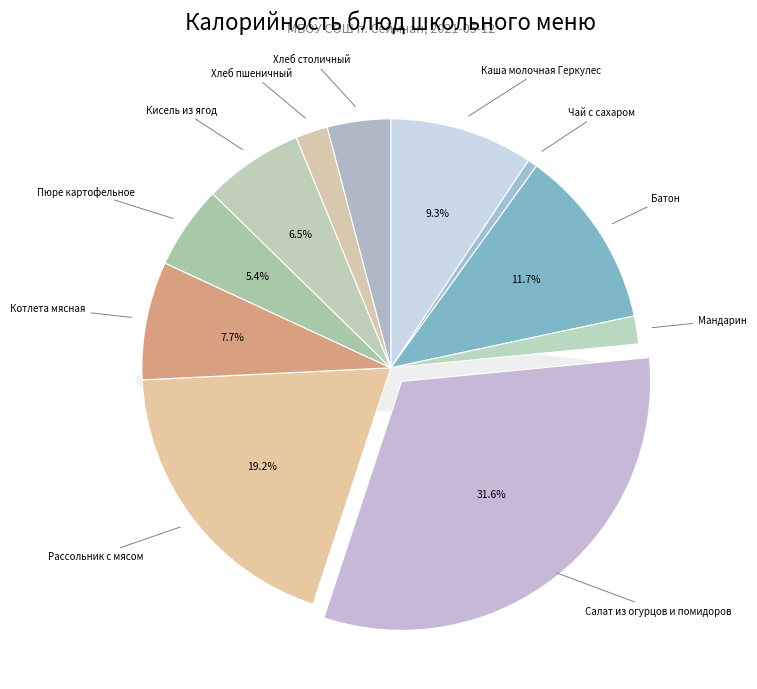

What is the total percentage of Салат из огурцов и помидоров and Котлета мясная?

39.3%